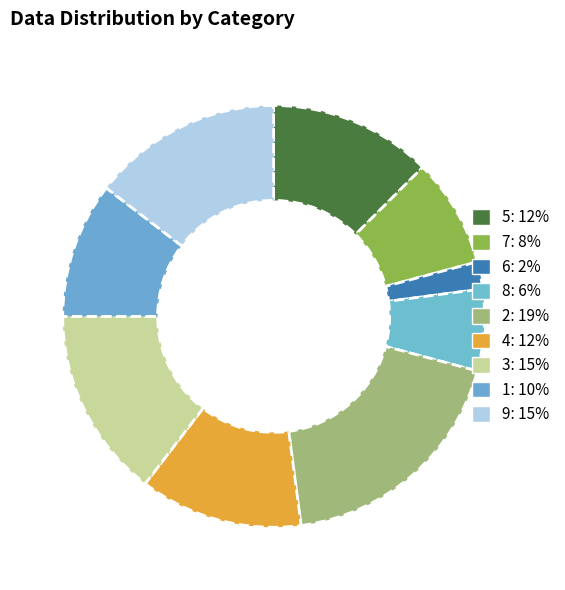

Which category has the biggest portion of the pie?

2